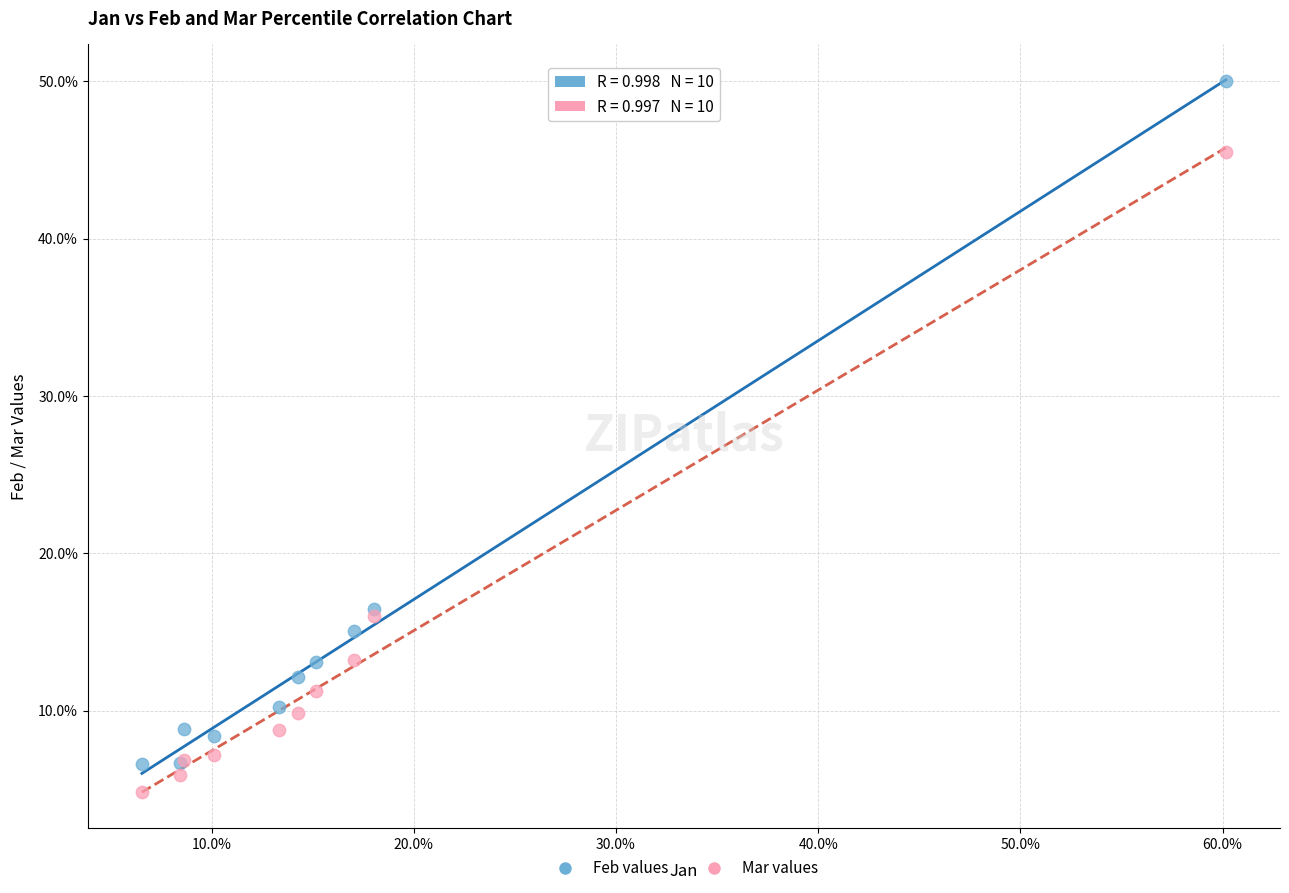

What are all the series names shown in the legend?

Feb values, Mar values